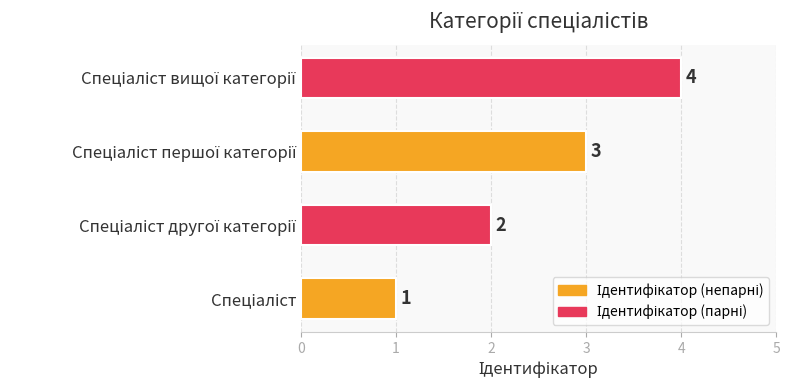

Count the values in the range 2 to 4.

3